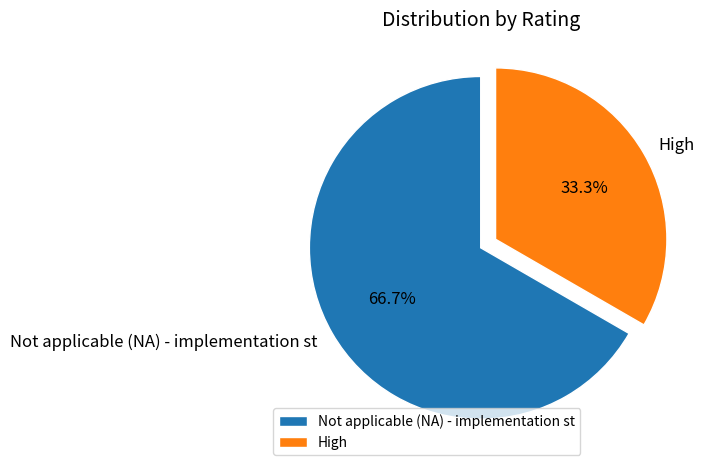

Between High and Not applicable (NA) - implementation st, which is larger?

Not applicable (NA) - implementation st